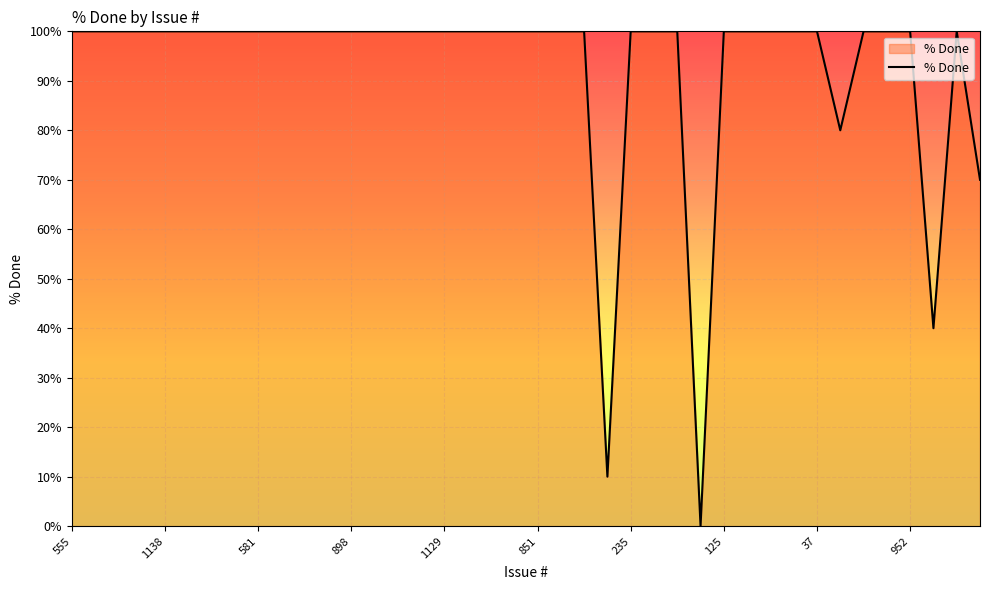

What is the greatest value displayed?

100